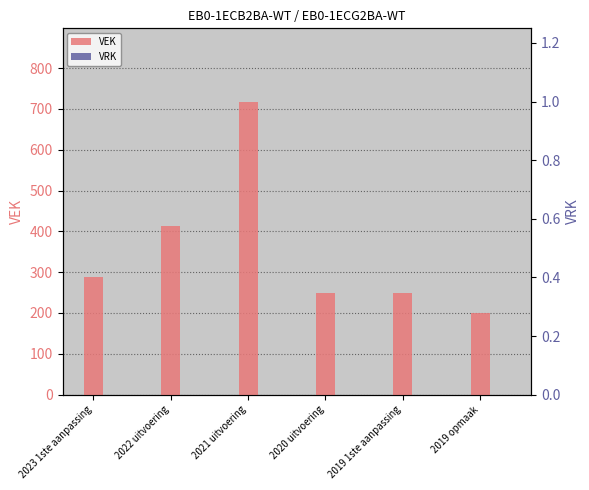

Between 2021 uitvoering and 2019 1ste aanpassing, which series saw the biggest shift?

VEK